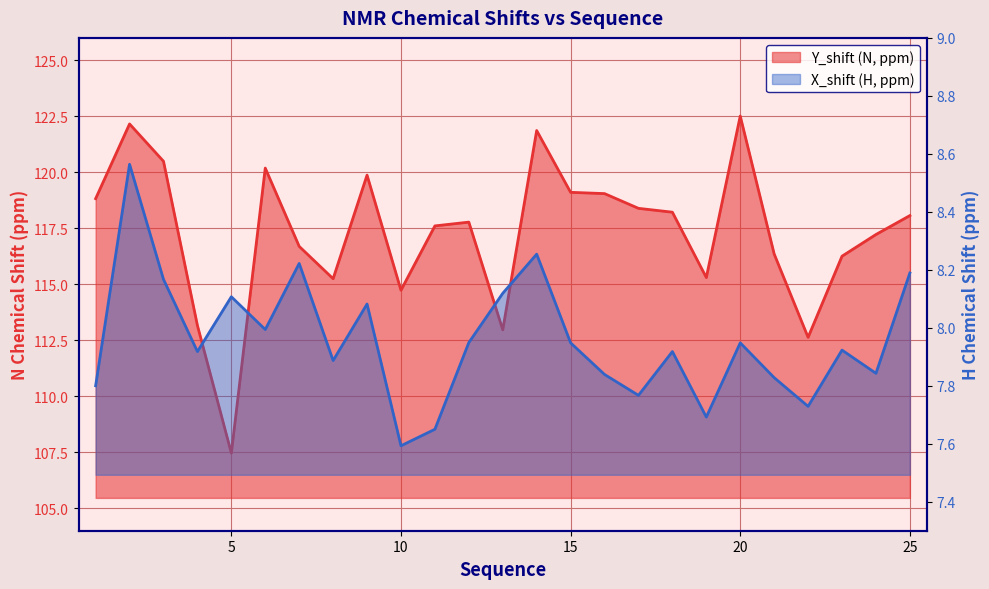

List the series in order of their peak value, lowest first.

X_shift, Y_shift